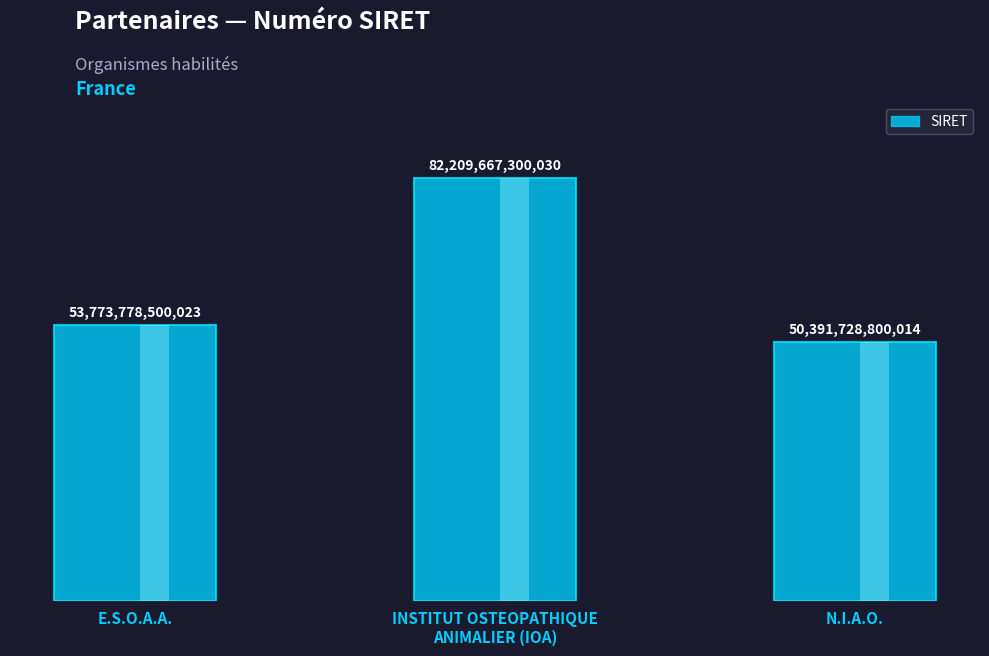

How many values exceed 53773778500023?

1